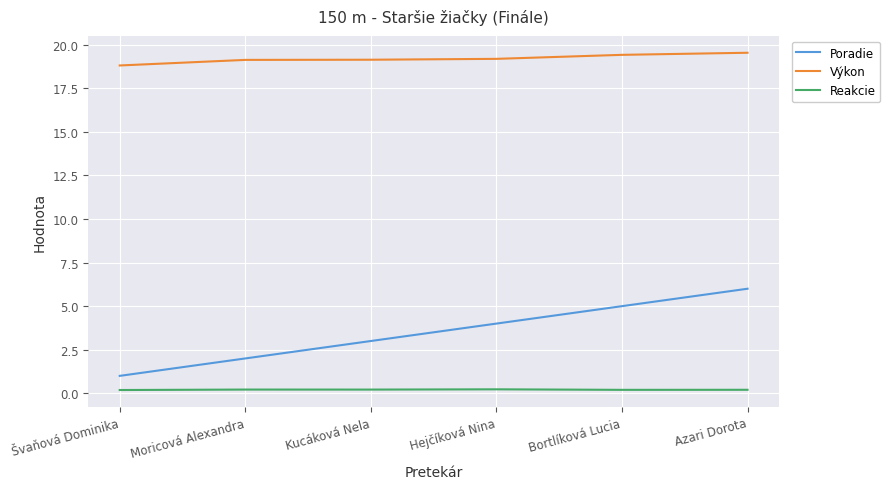

What is the total value across all series at Moricová Alexandra?

21.3